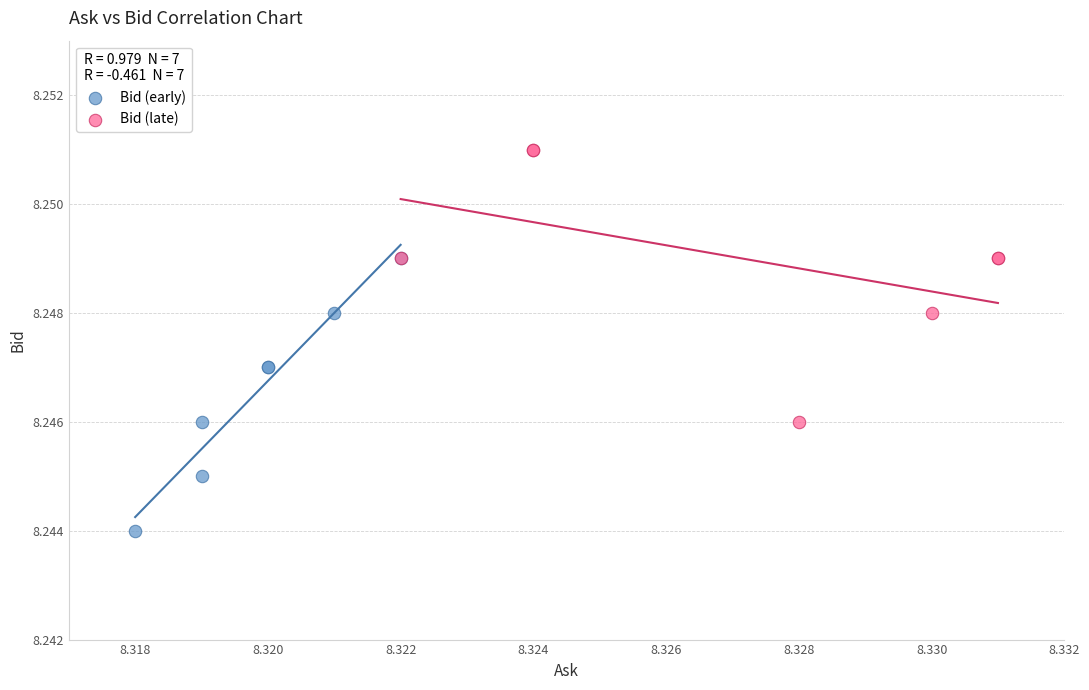

Which series reaches the minimum Y coordinate?

Bid (early)